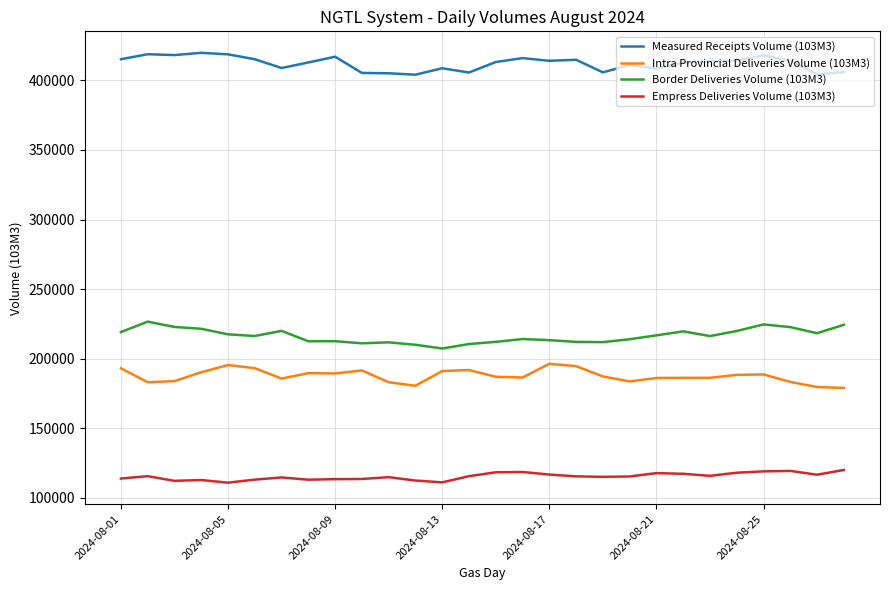

Which series has the largest total across all categories?

Measured Receipts Volume (103M3)